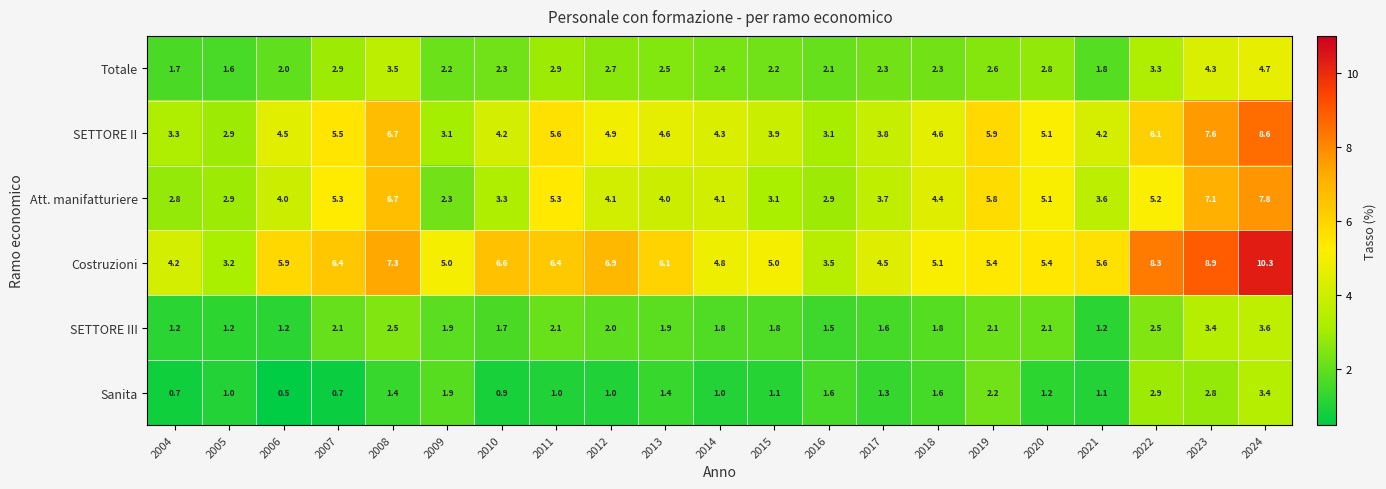

At which category is the sum across all series the highest?

2024